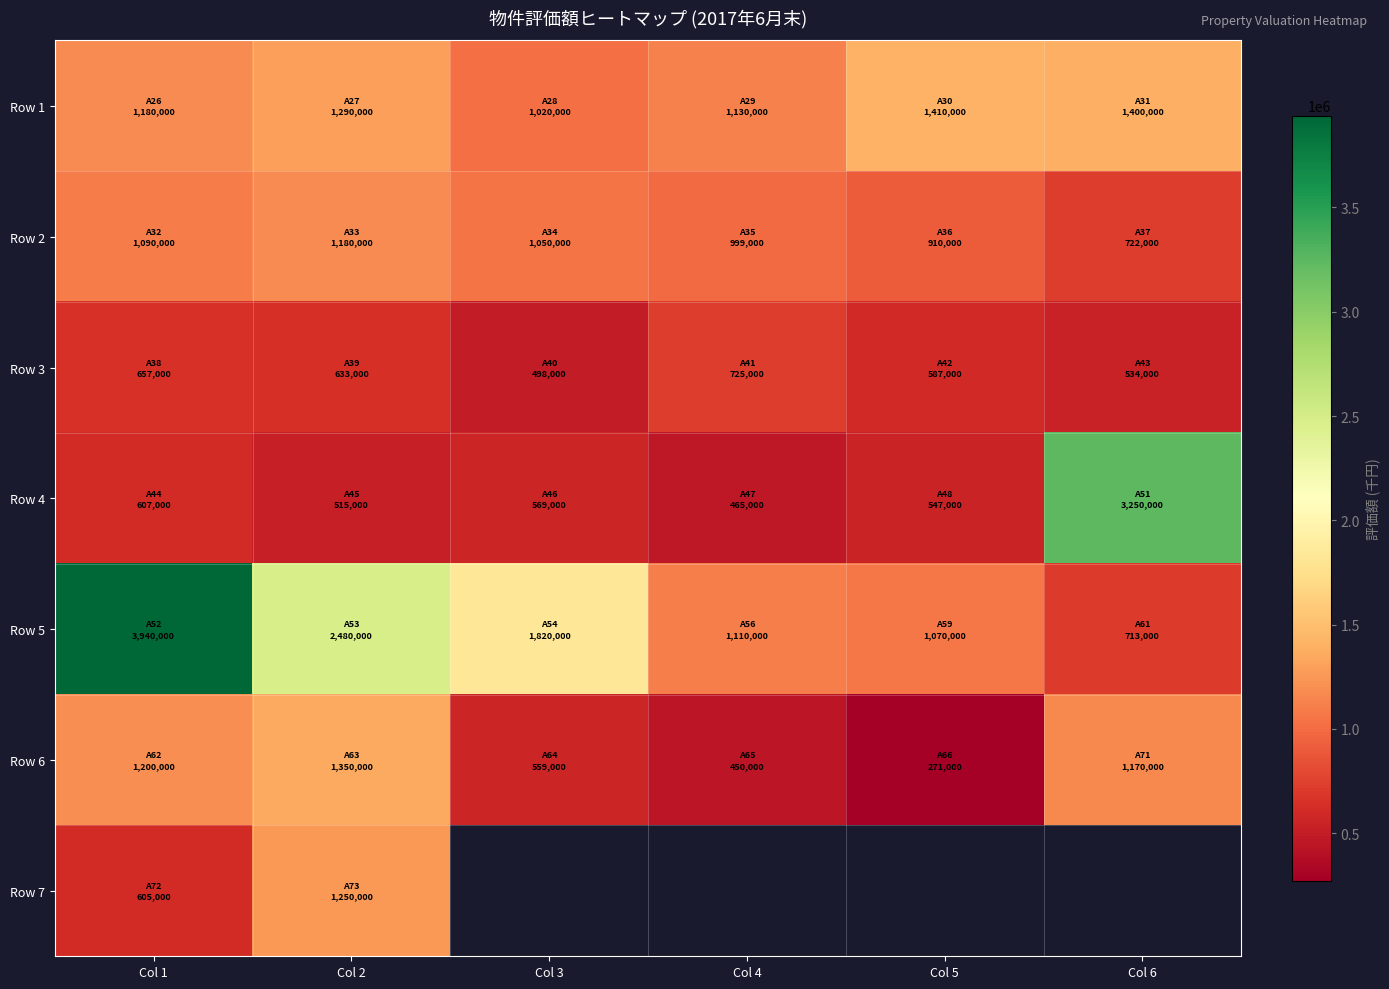

Count the number of categories in the chart.

6